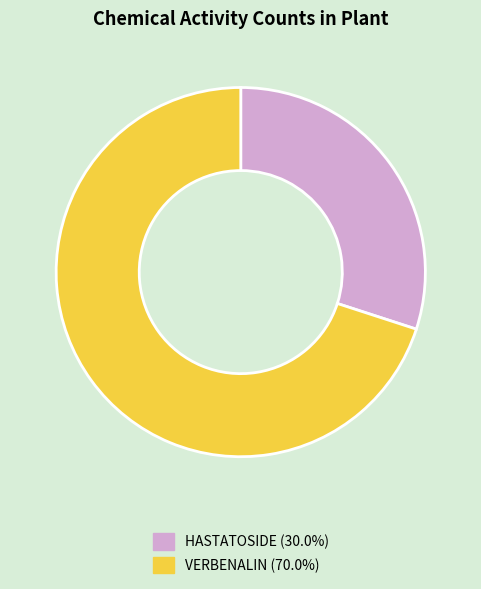

Is there a majority slice in this chart?

Yes